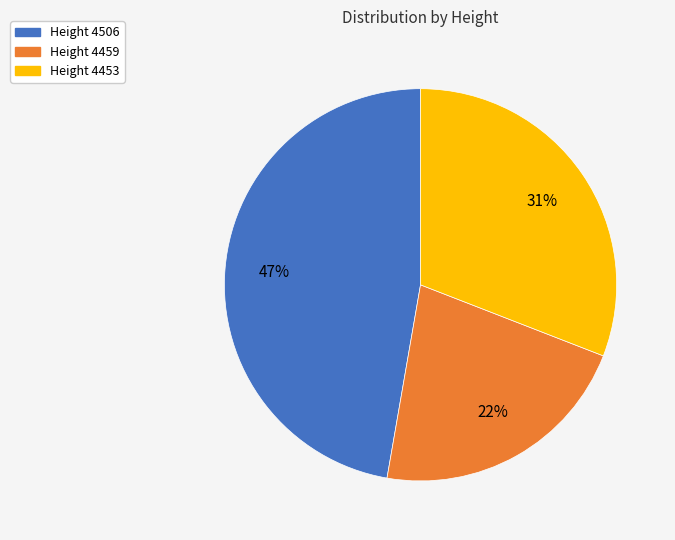

To the nearest percent, what is the average slice percentage?

33%